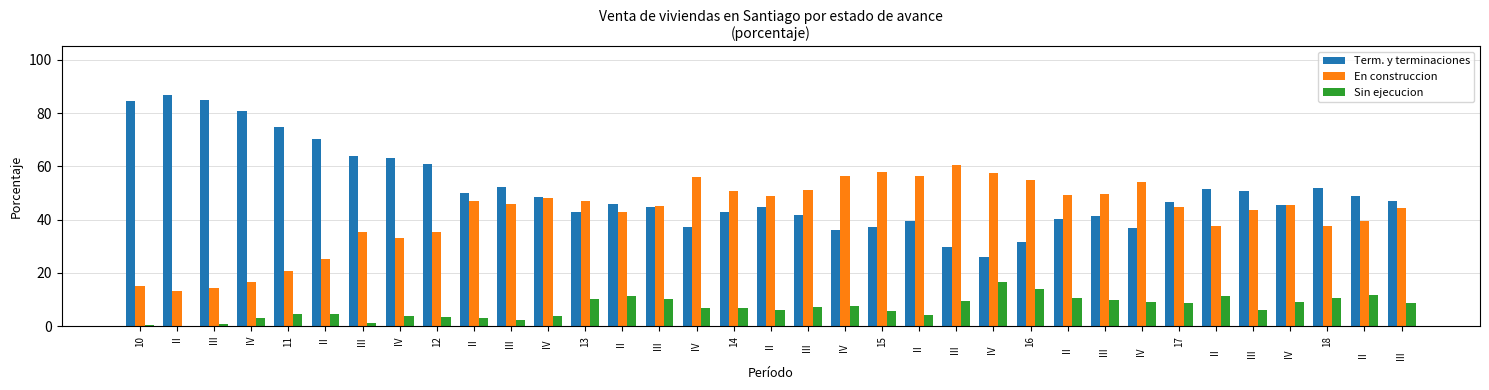

What is the total value across all series at IV       ?

100.0